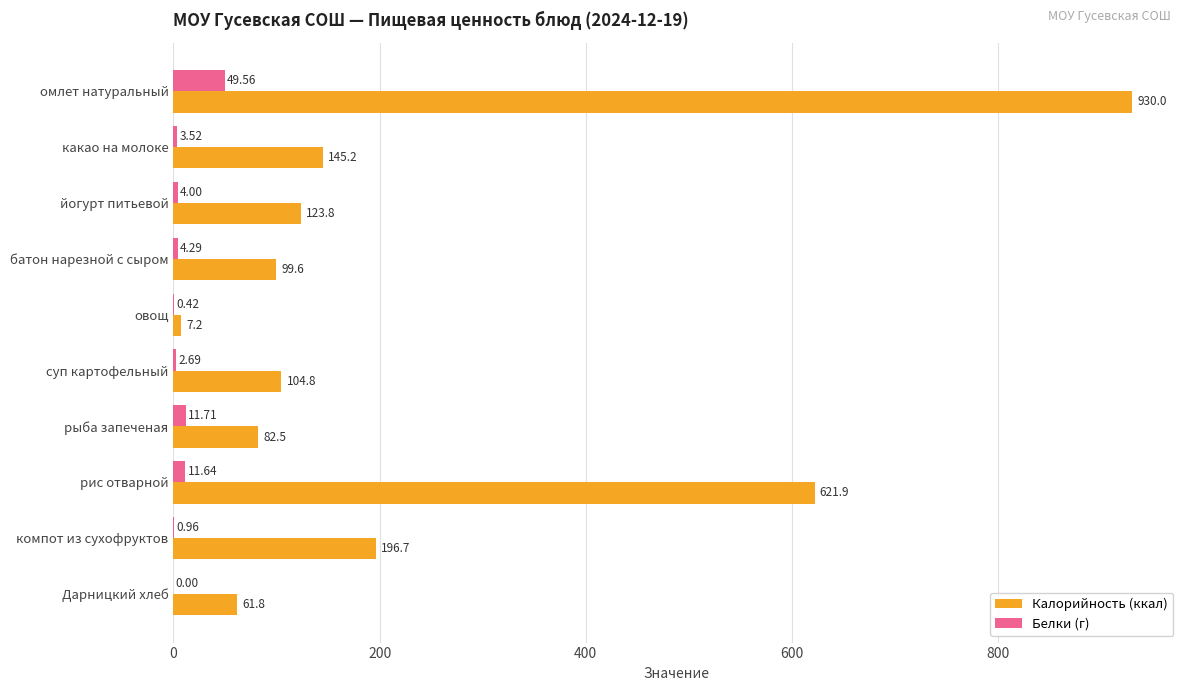

Count the number of categories in the chart.

10